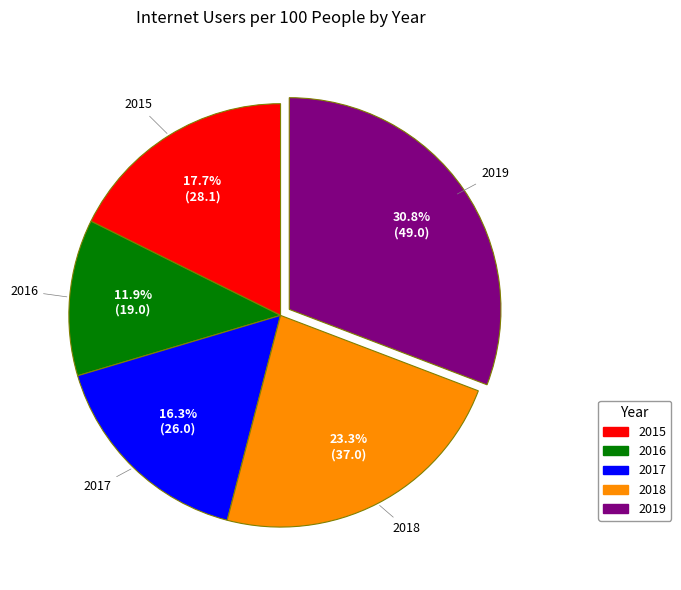

What is the largest slice in the pie chart?

2019